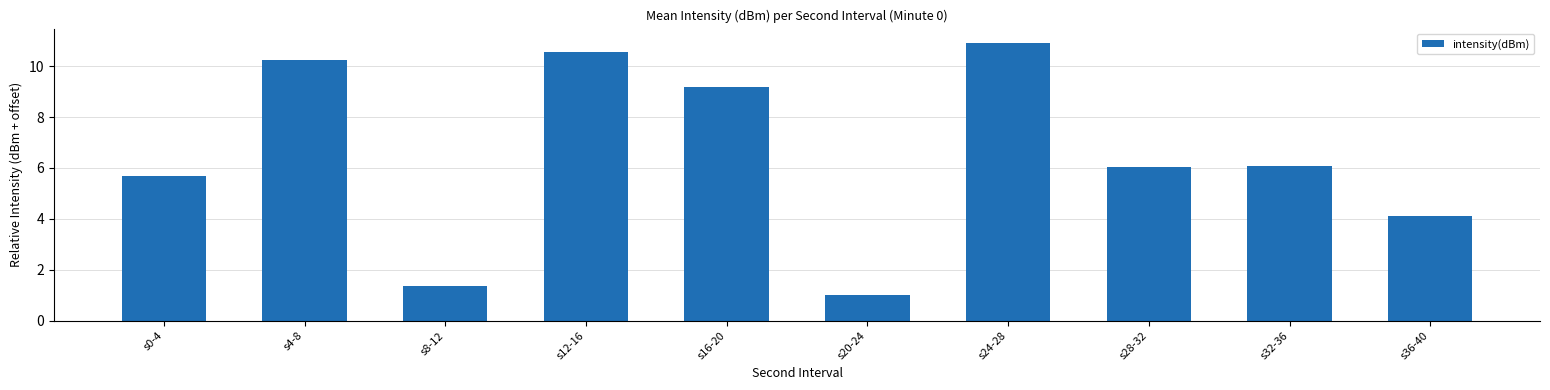

What is the difference between the values at s36-40 and s16-20?

5.1